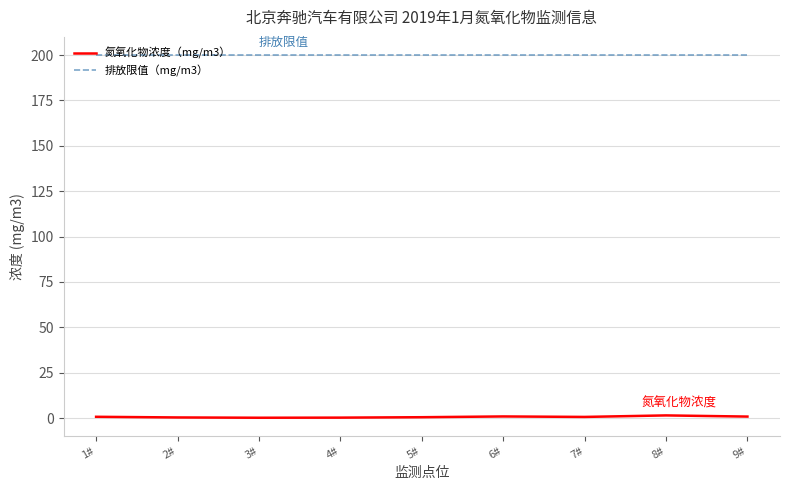

List the series in order of their overall mean, lowest first.

氮氧化物浓度（mg/m3）, 排放限值（mg/m3）